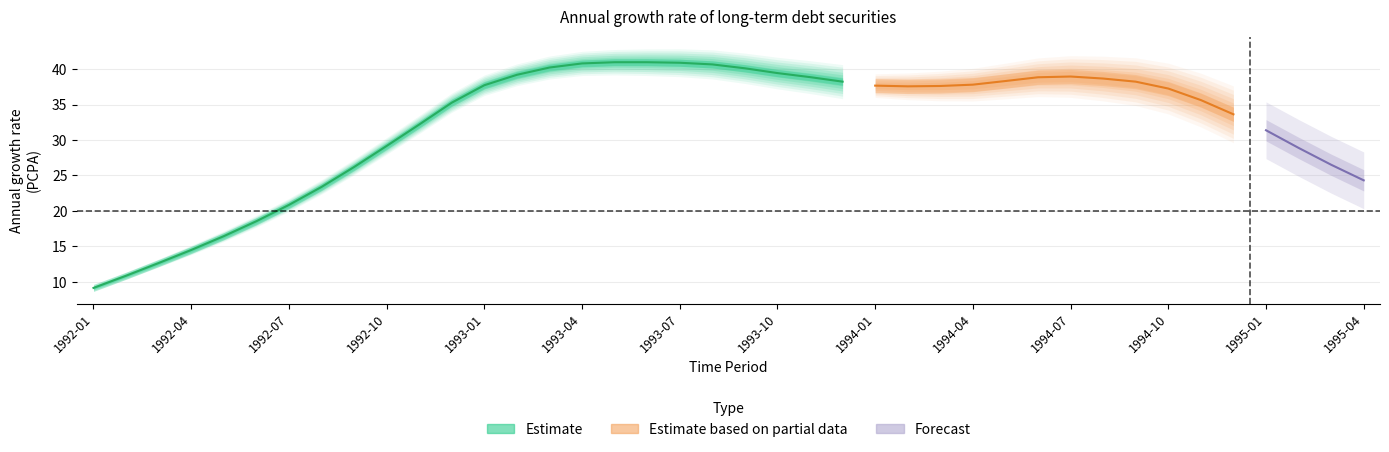

What is the label of the 34th point from the left?

1994-10